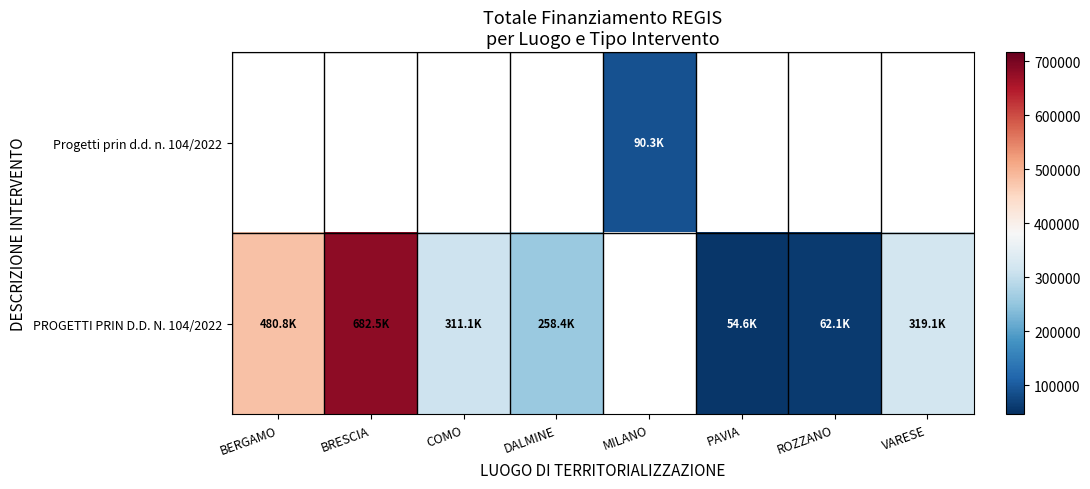

Is it true that PROGETTI PRIN D.D. N. 104/2022 equals 311137.0 at COMO?

True